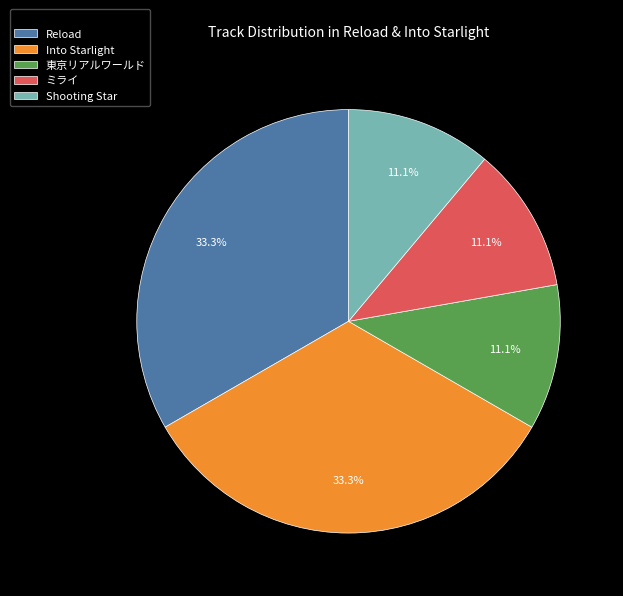

How many segments does this pie chart have?

5